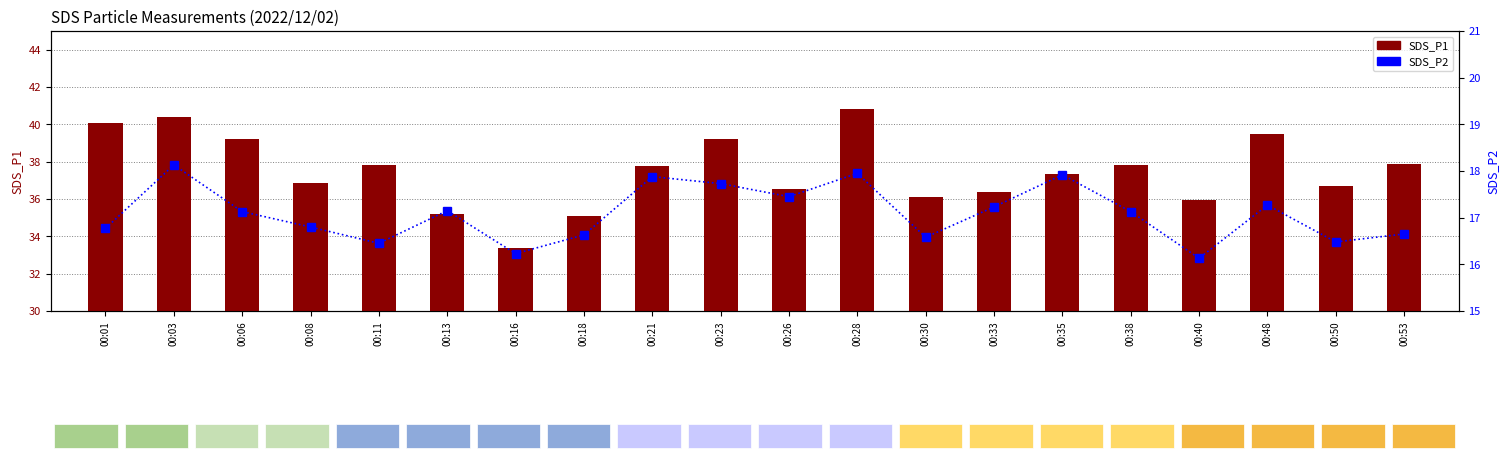

List the series in order of their overall mean, lowest first.

SDS_P2, SDS_P1